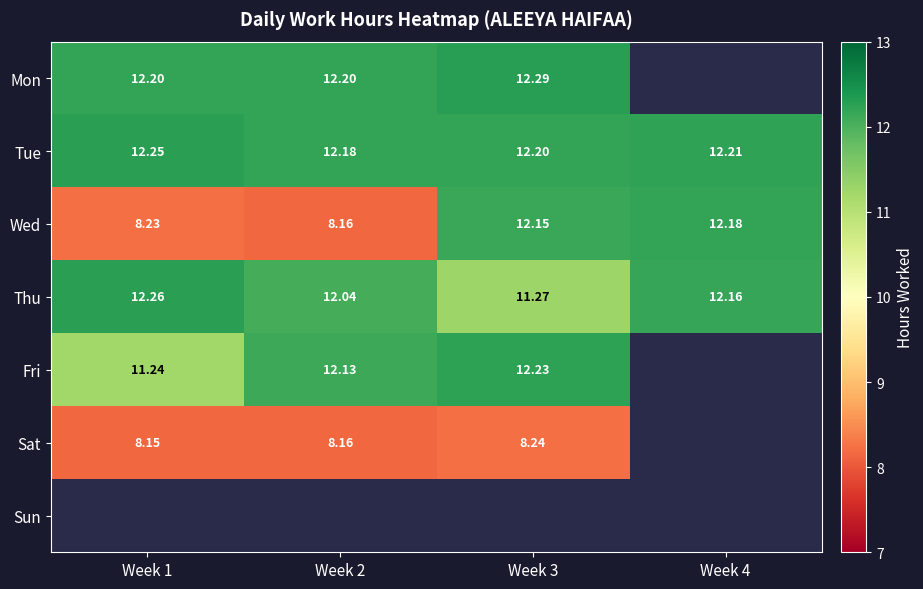

Is the value of Mon at Week 3 greater than the value of Sat at Week 2?

Yes